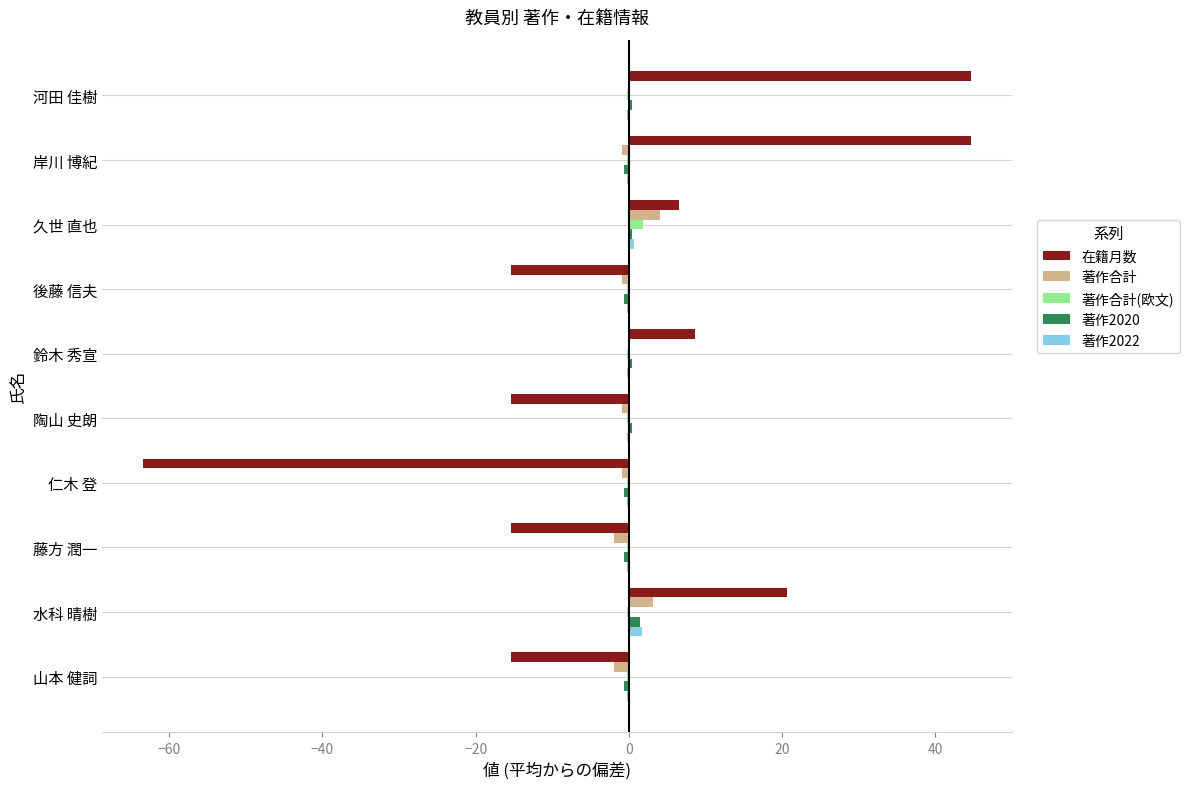

The 在籍月数 series shows 6.6 at 久世 直也. True or false?

True